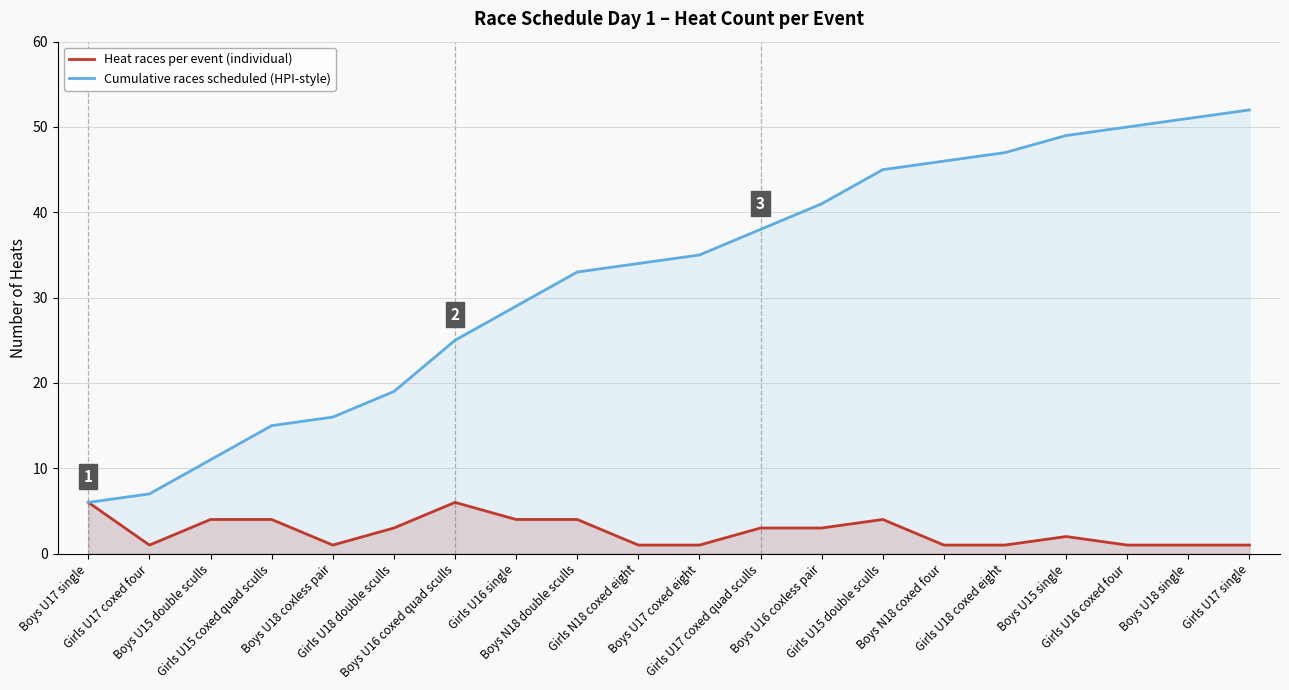

At which category does Heat races per event (individual) reach its first local peak?

Boys U16 coxed quad sculls